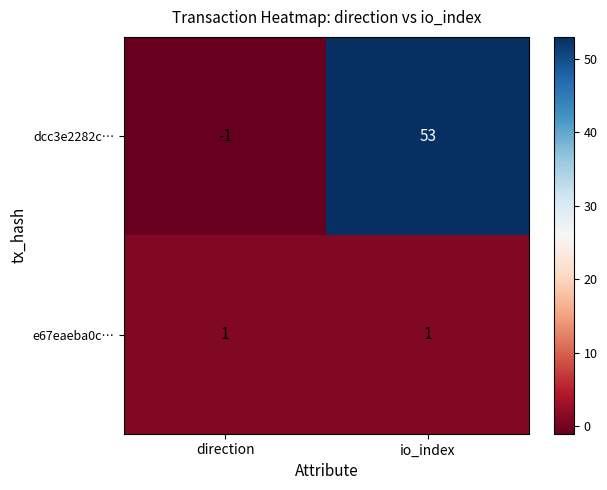

Reading left to right, list all the values displayed in this chart.

dcc3e2282c…: direction=-1	io_index=53
e67eaeba0c…: direction=1	io_index=1